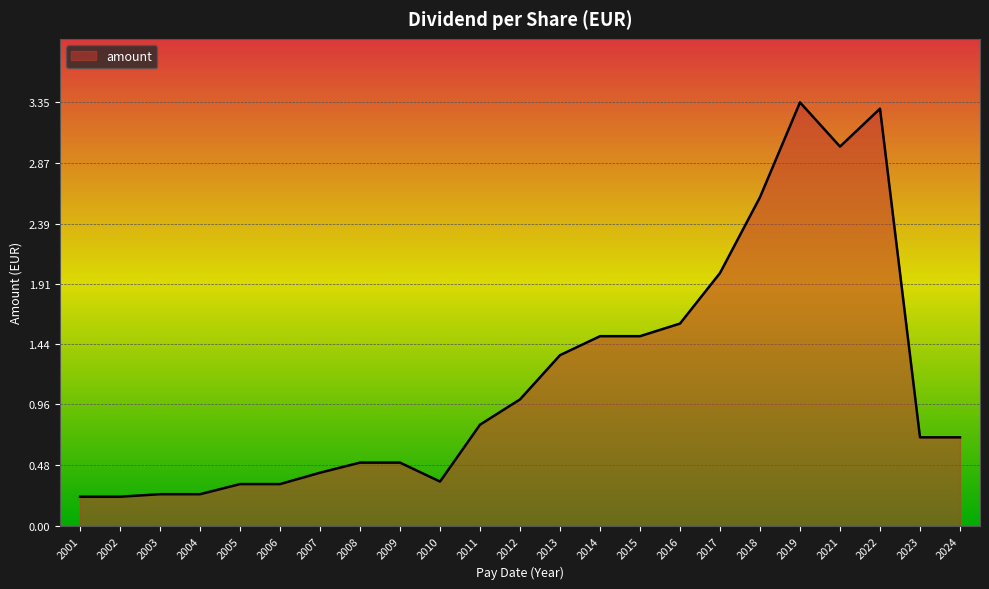

True or false: the data shows 1.0 at 2022.

False